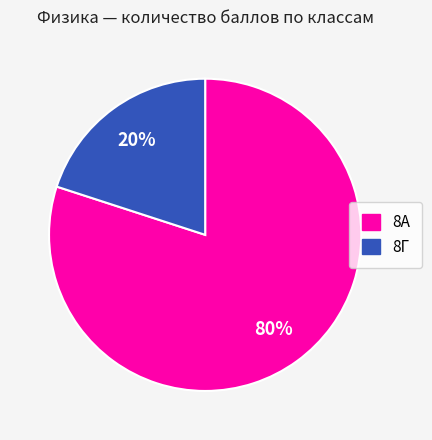

Between 8А and 8Г, which is larger?

8А